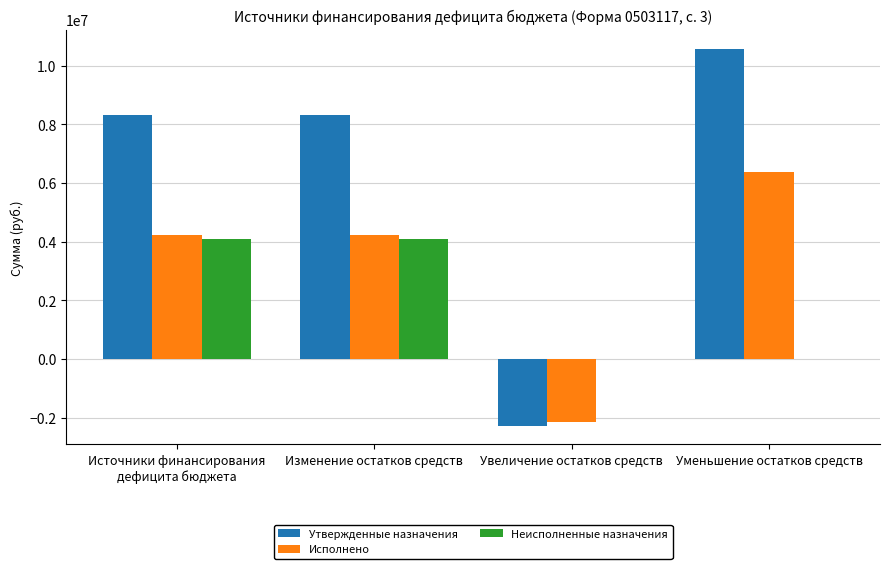

What is the sum of the Исполнено values at Источники финансирования
дефицита бюджета and Увеличение остатков средств?

2077372.6